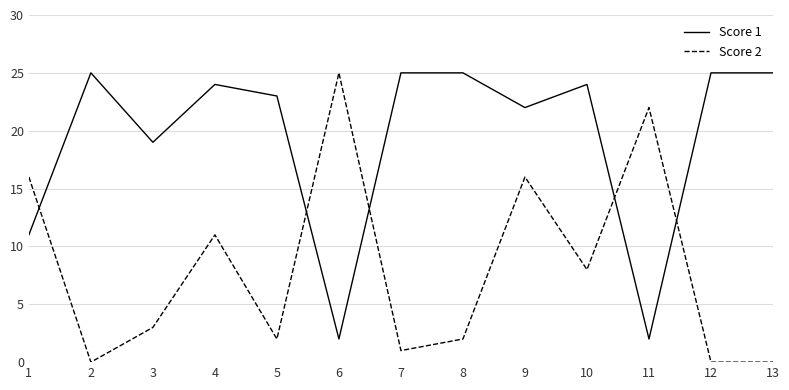

At 13, list the series in order from smallest to largest.

Score 2, Score 1